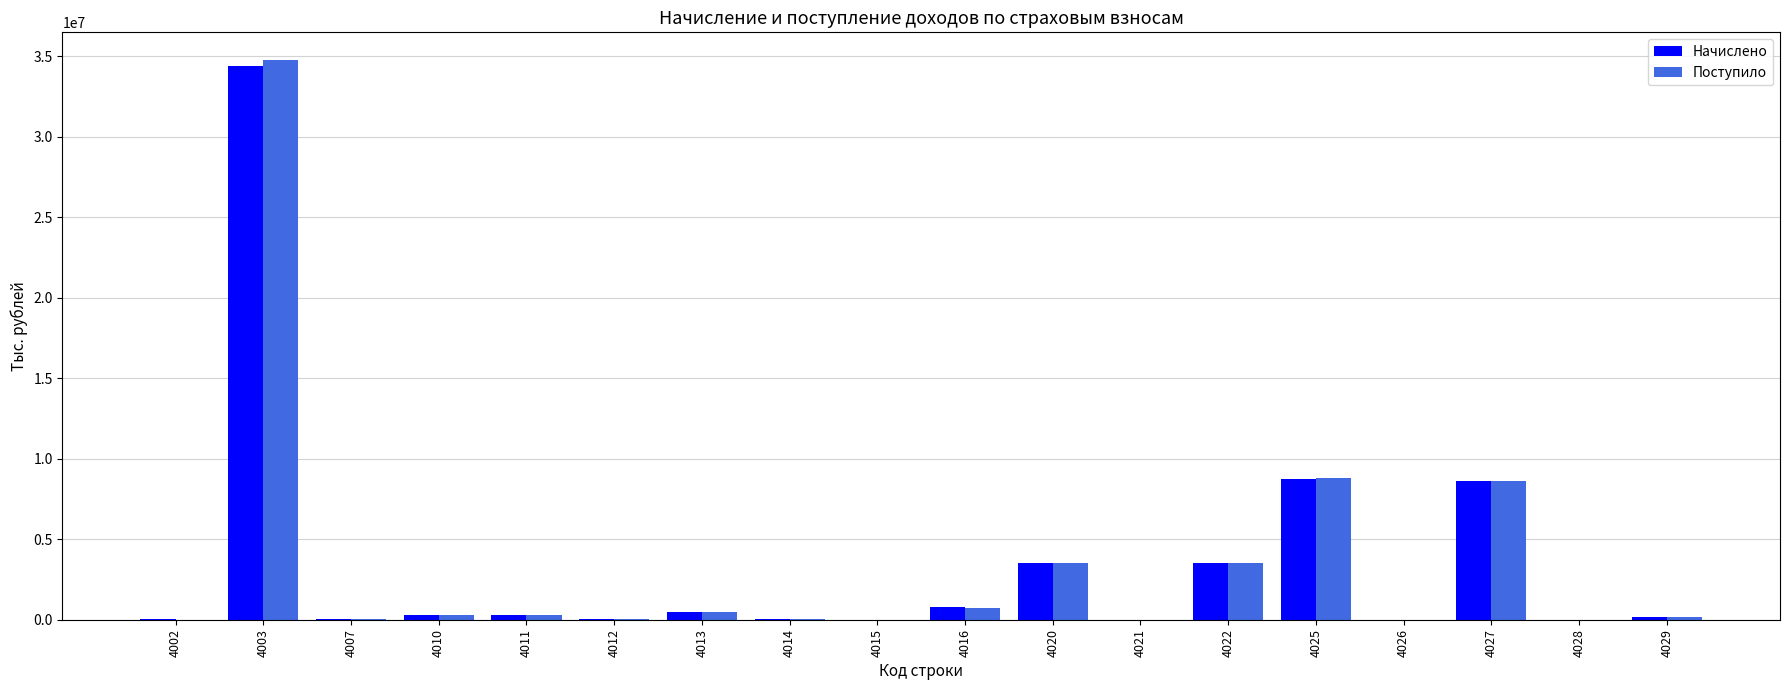

What is the highest value of the Начислено series?

34387198